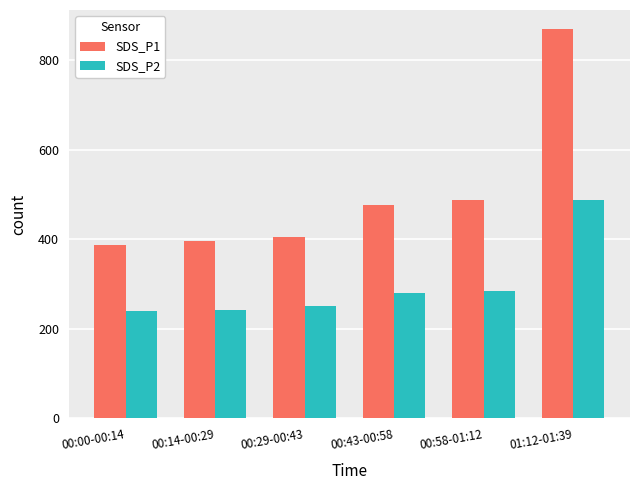

What is the value of the SDS_P2 bar at the 4th from the left?

280.5